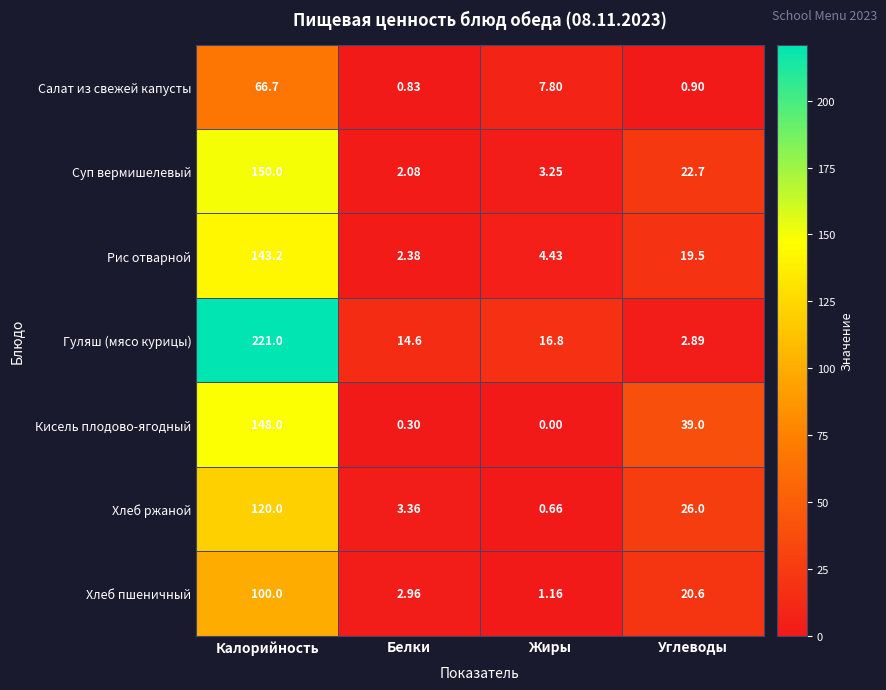

Which category has the lowest value across all series?

Жиры